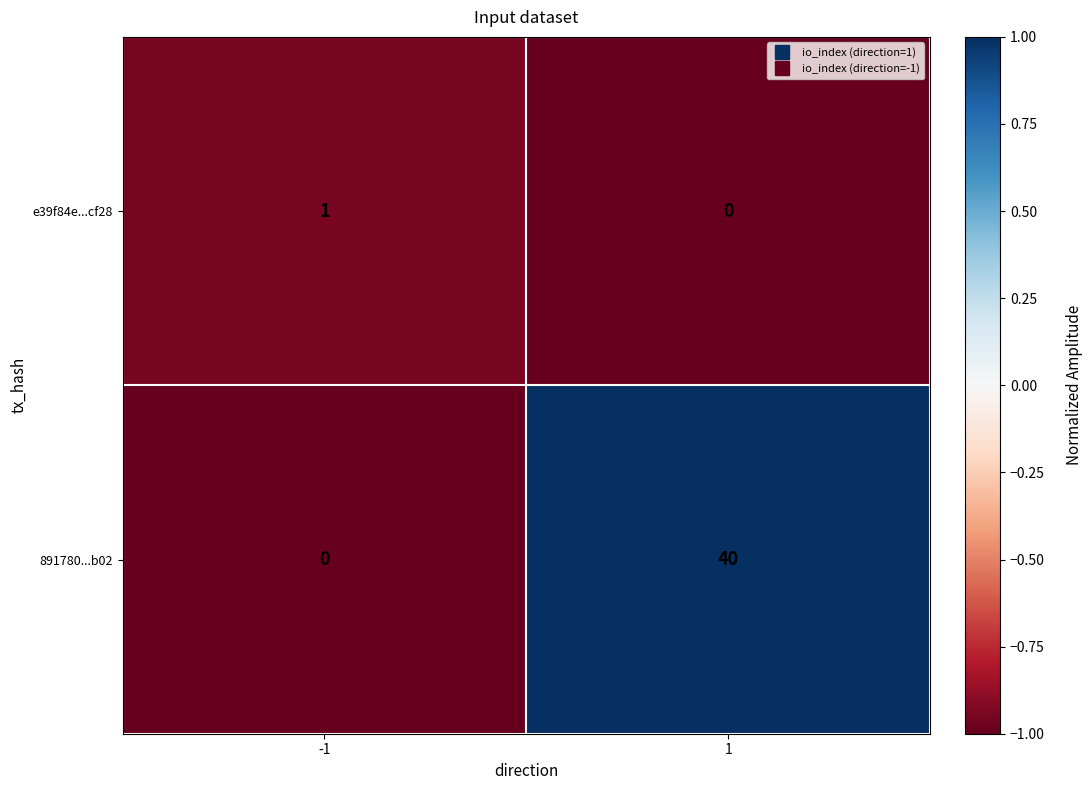

Rank the series at 1 from lowest to highest value.

e39f84e...cf28, 891780...b02